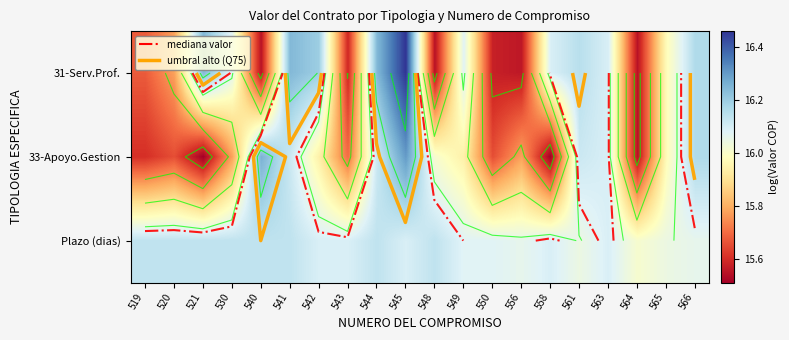

What is the difference between the highest and lowest values at 530?

0.4